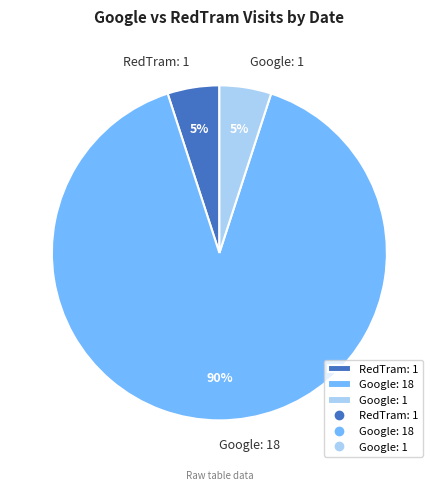

To the nearest percent, what is the average slice percentage?

33%